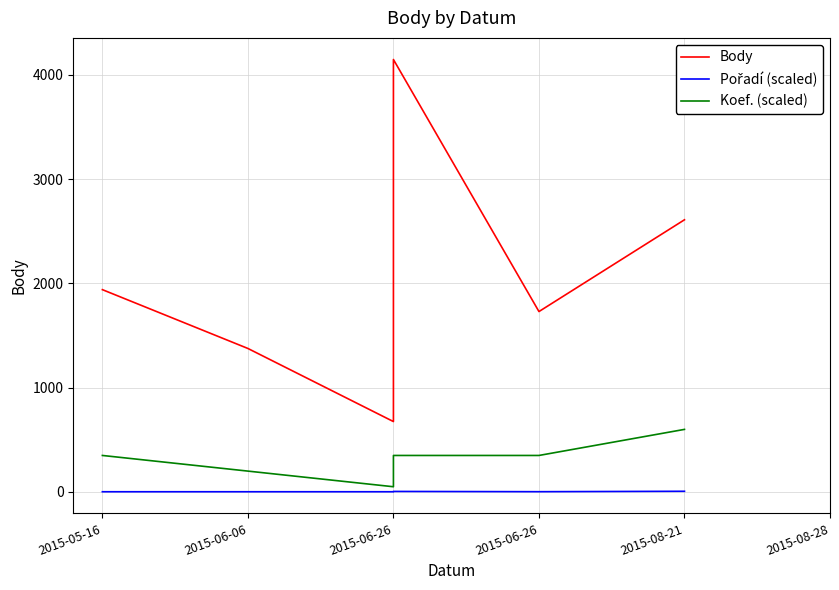

Which series has the largest range (max minus min)?

Body